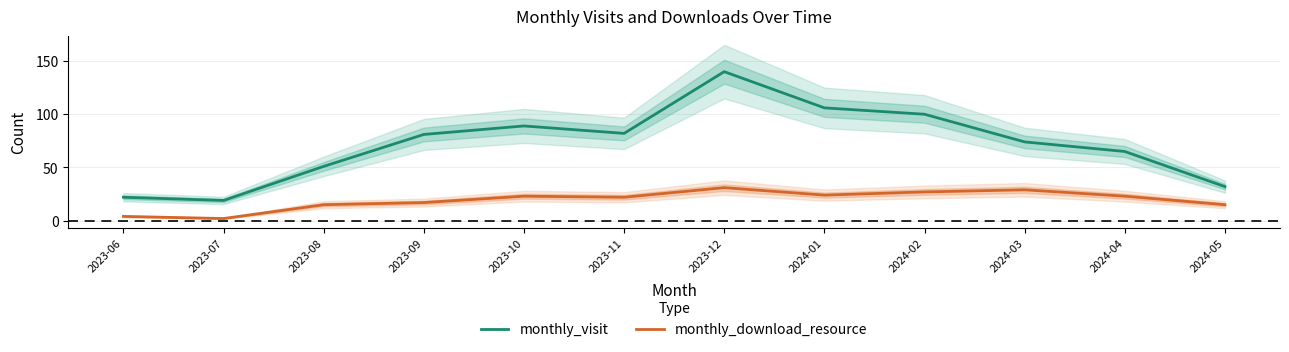

At 2023-11, list the series in order from largest to smallest.

monthly_visit, monthly_download_resource